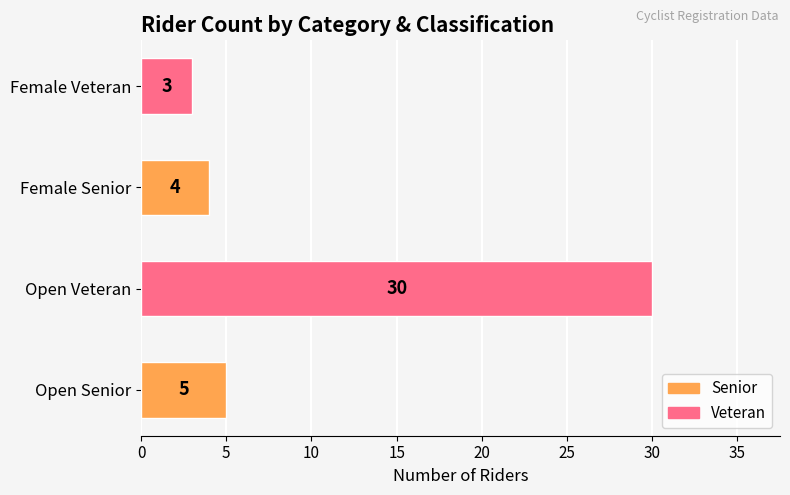

Reading bottom to top, extract all data points from this chart.

Open Senior=5	Open Veteran=30	Female Senior=4	Female Veteran=3